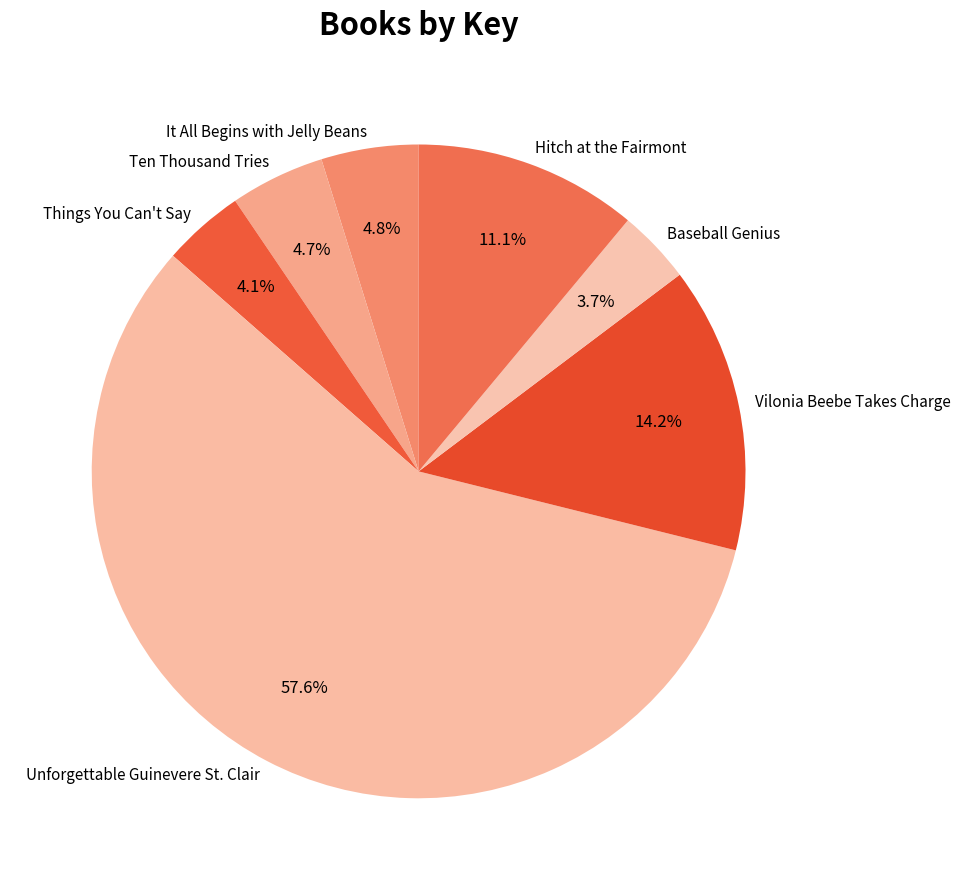

Is it true that Hitch at the Fairmont is 4% of the pie?

False